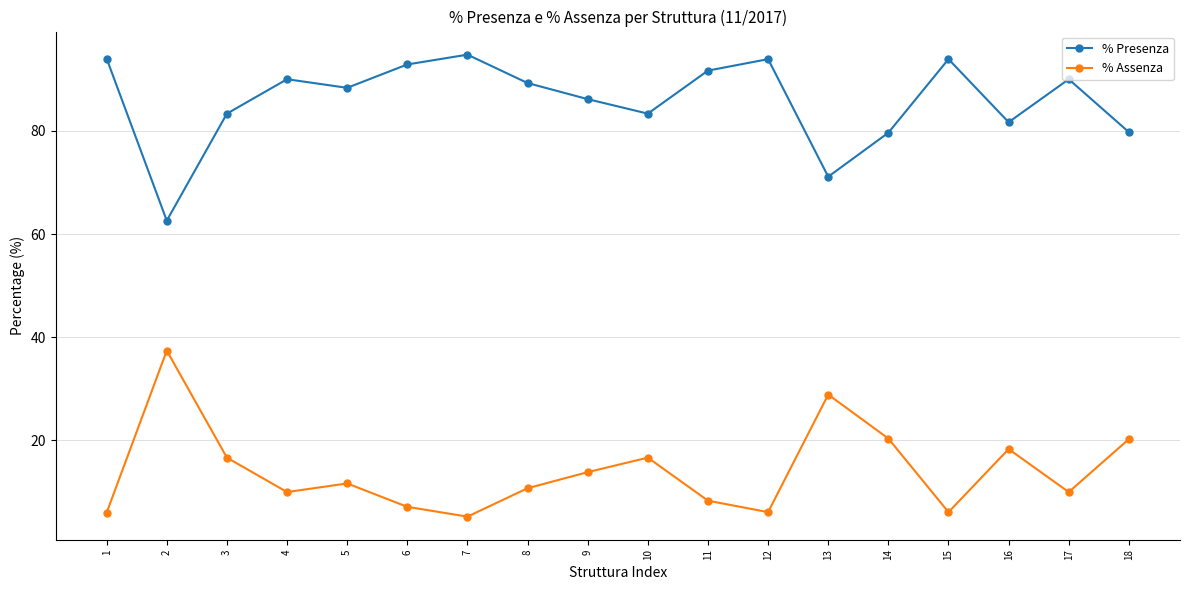

What is the sum of all % Assenza values?

253.8